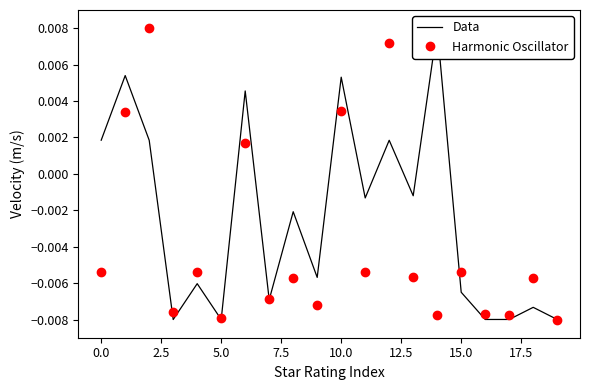

True or false: Data has more than 1 interior local peaks.

True